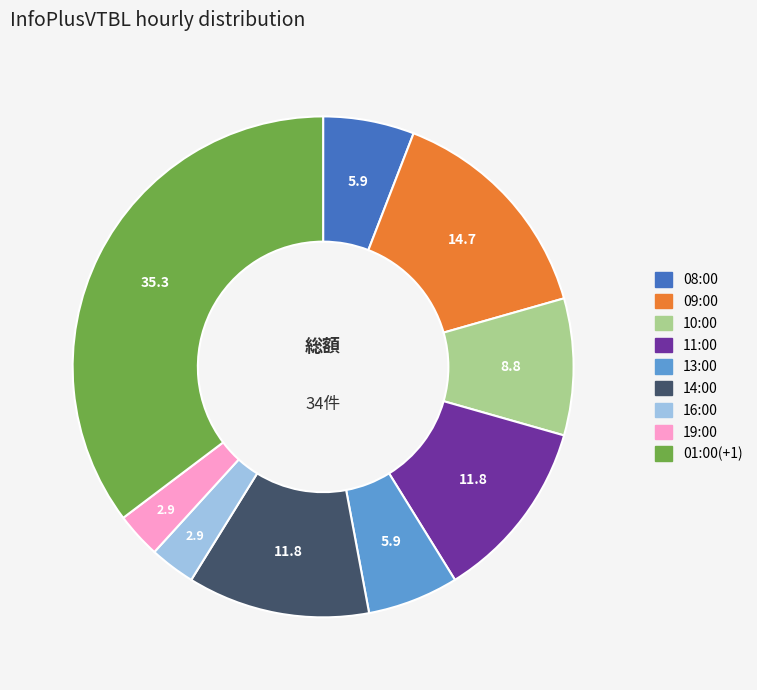

Combined, do 14:00 and 11:00 account for over 50%?

No